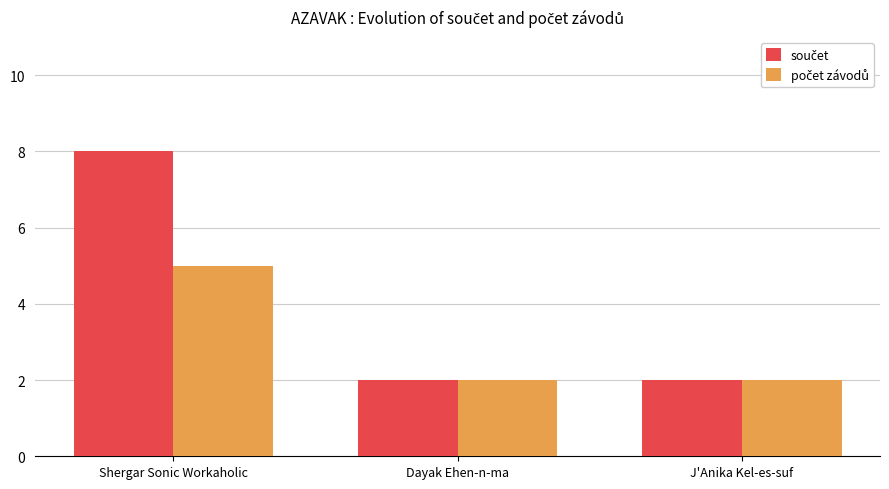

What is the spread (max minus min) of values at Shergar Sonic Workaholic?

3